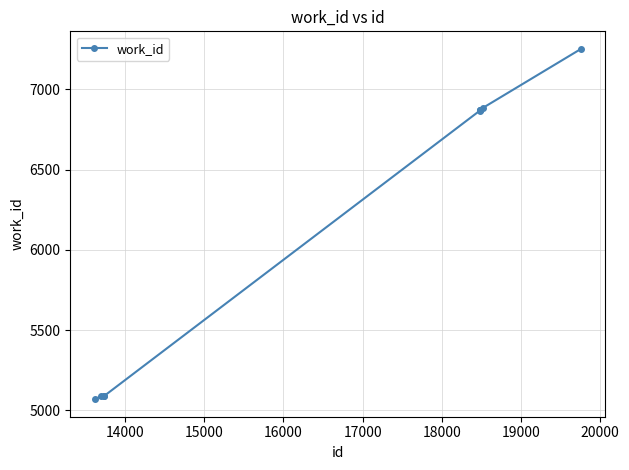

What is the sum of all values?

61947